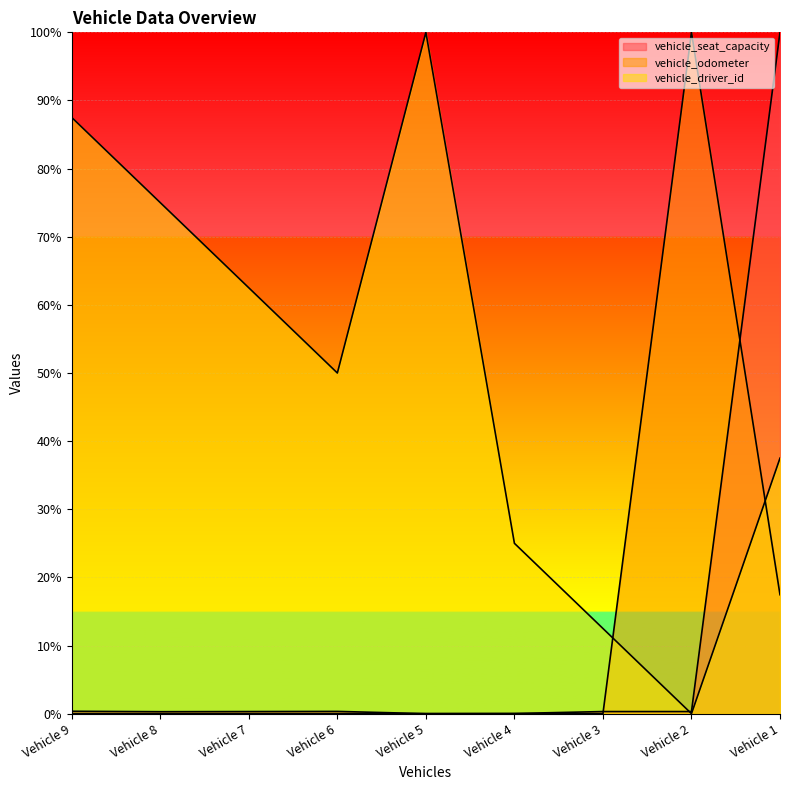

At which label is vehicle_seat_capacity closest to 0?

Vehicle 5